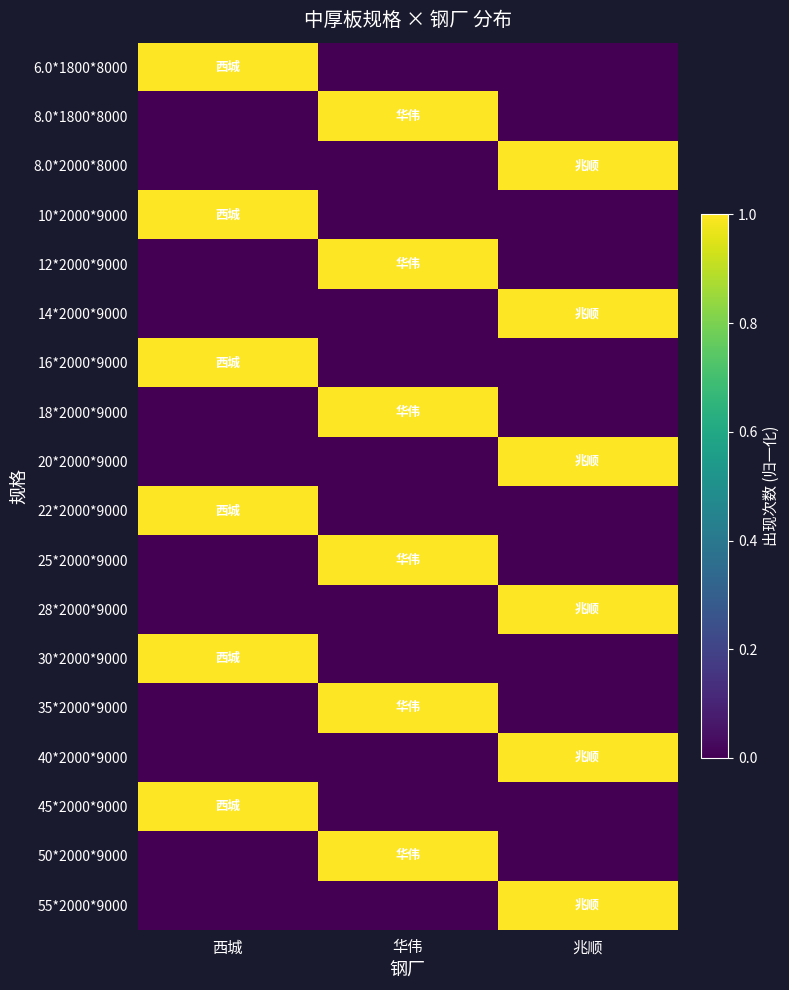

Between 西城 and 华伟, which series saw the biggest shift?

6.0*1800*8000